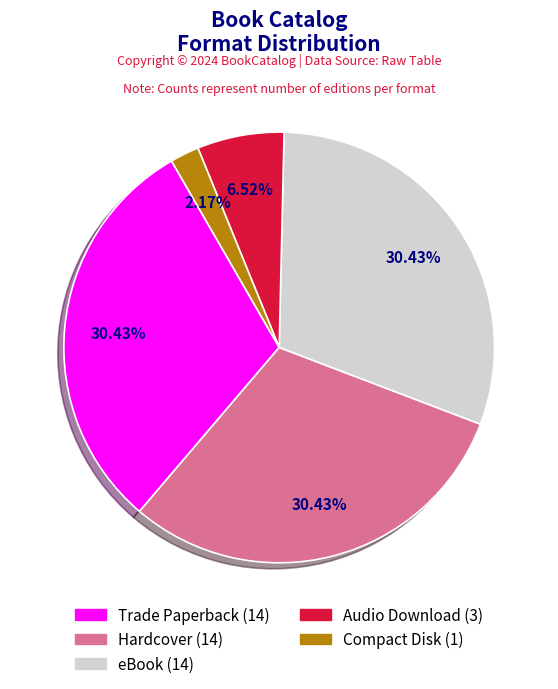

Is it true that eBook is 30% of the pie?

True